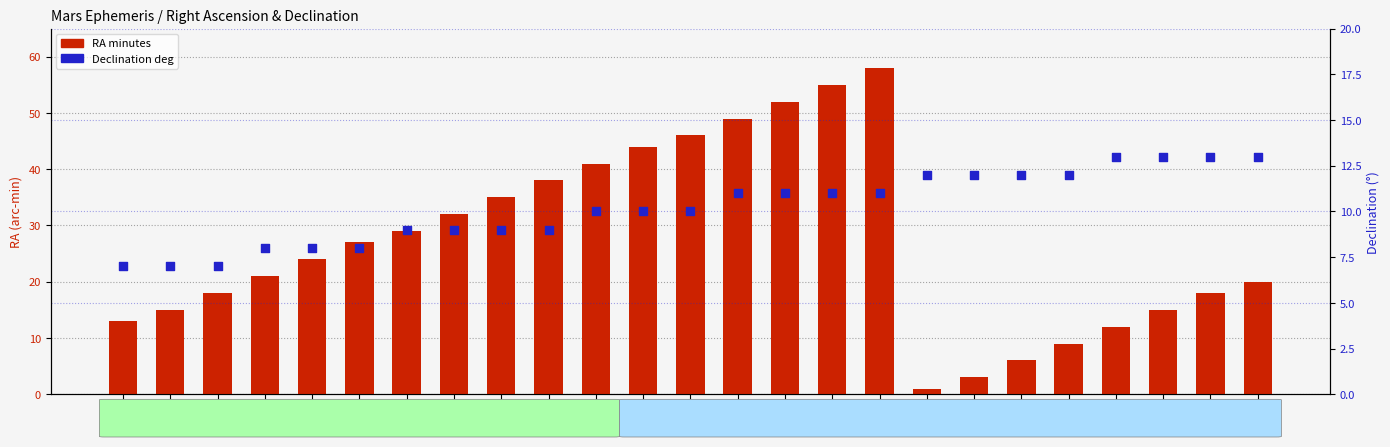

Which series has the largest Y range (max minus min)?

RA minutes